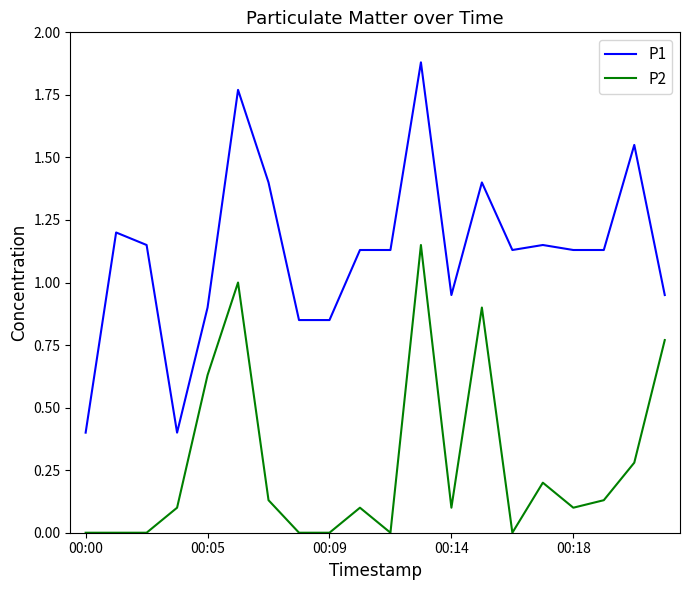

Which series has the widest spread of values?

P1